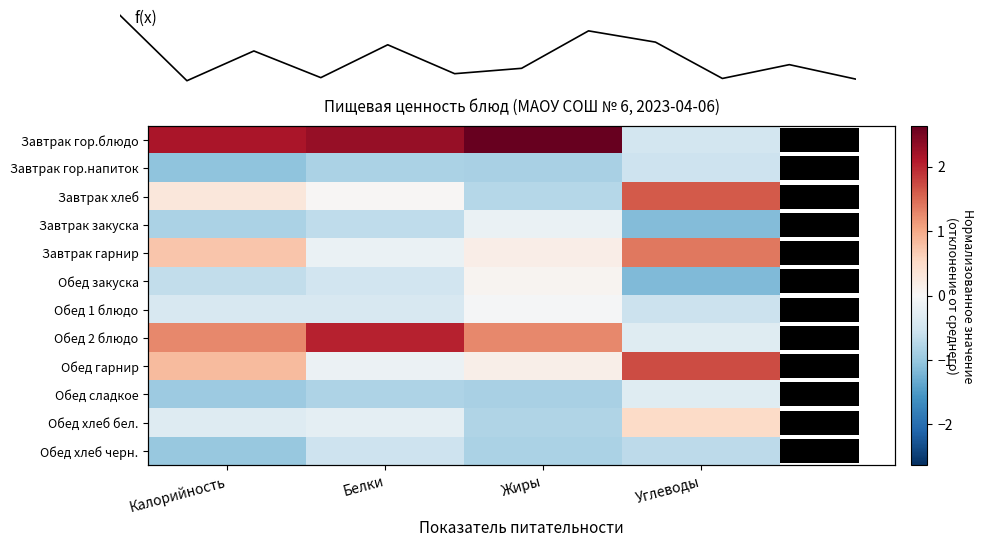

At how many categories does at least one series exceed 1?

4